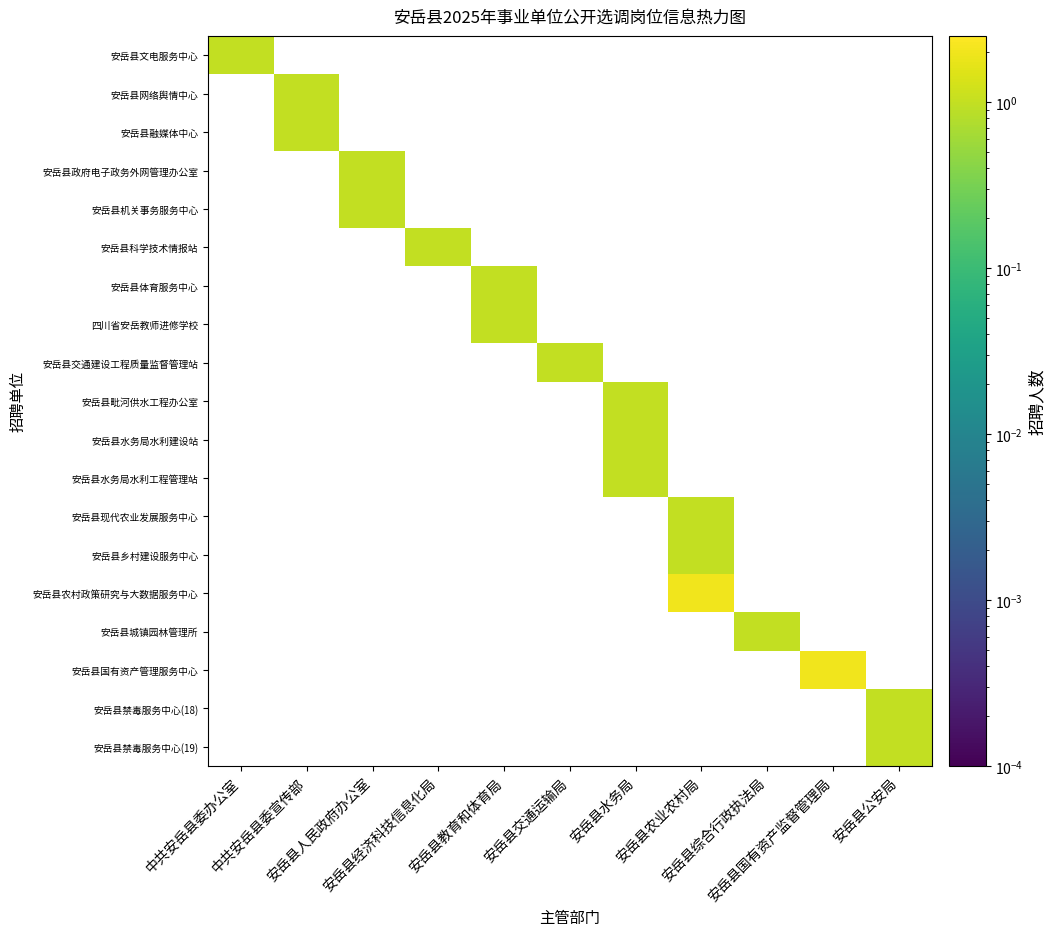

At how many categories does at least one series exceed 1?

2